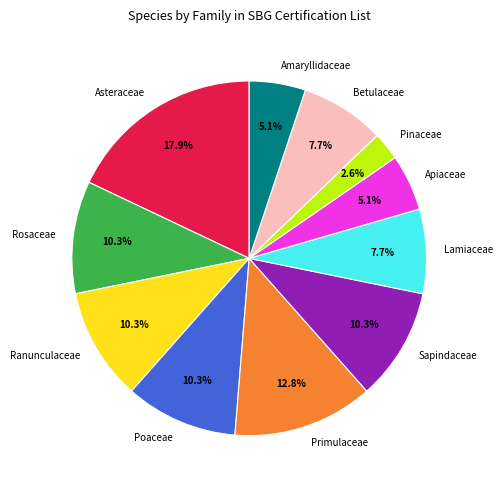

What percentage is the Betulaceae slice, to the nearest percent?

8%